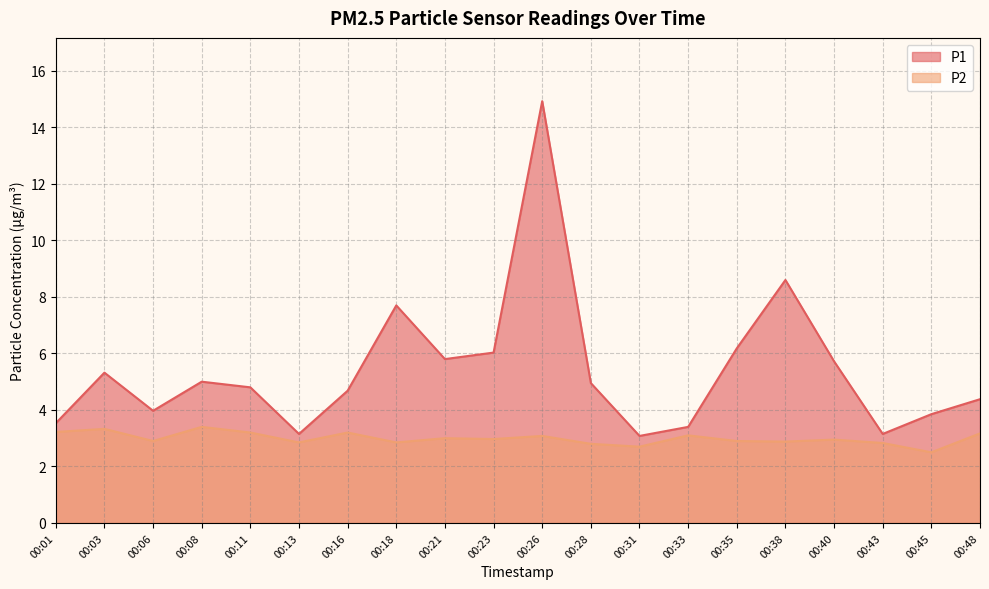

True or false: P2 and P1 cross at least once.

False